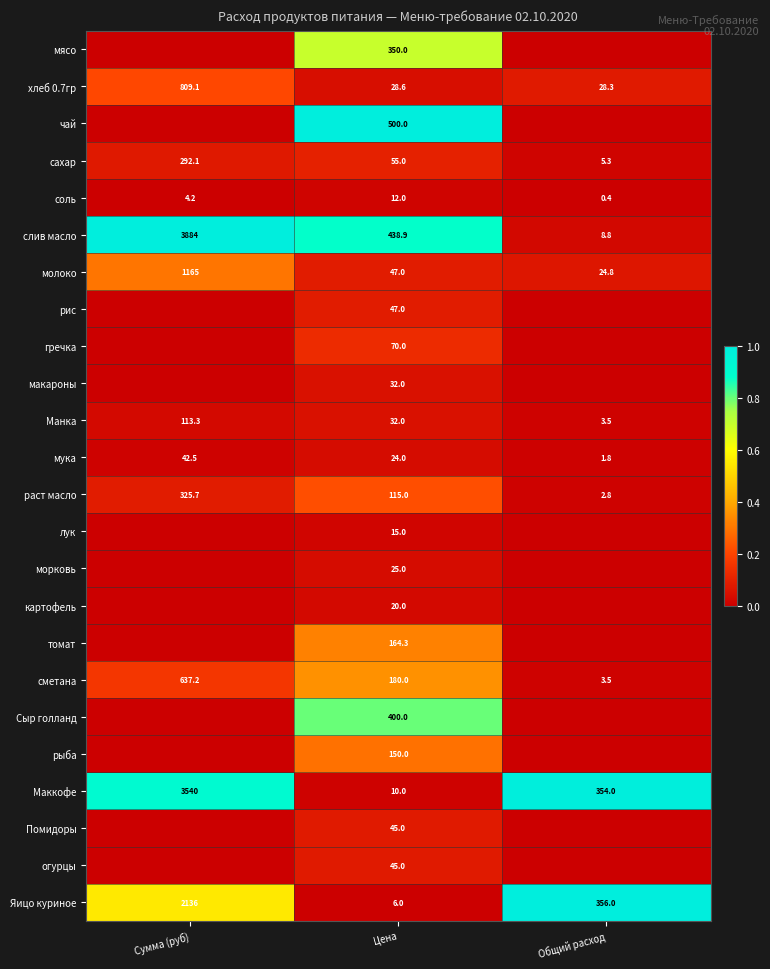

At how many categories does at least one series exceed 0?

3